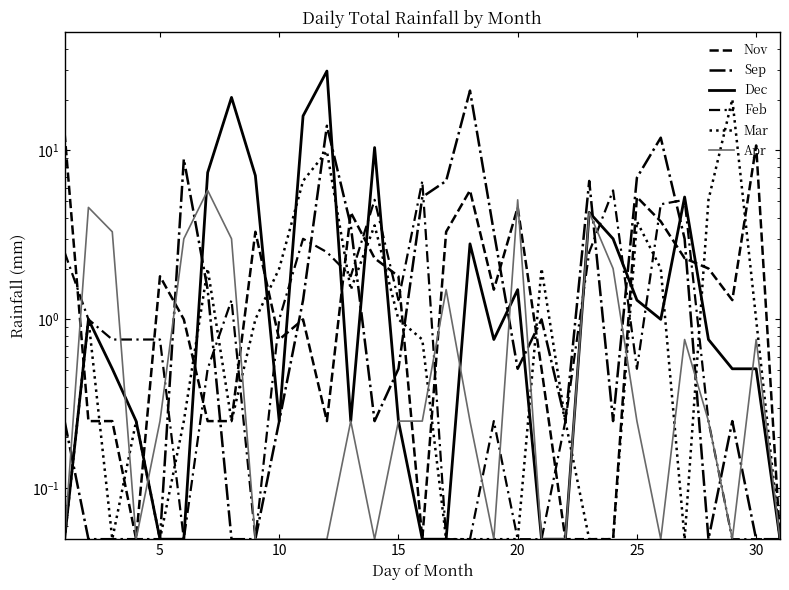

What value does the Feb series have at 15?

0.8